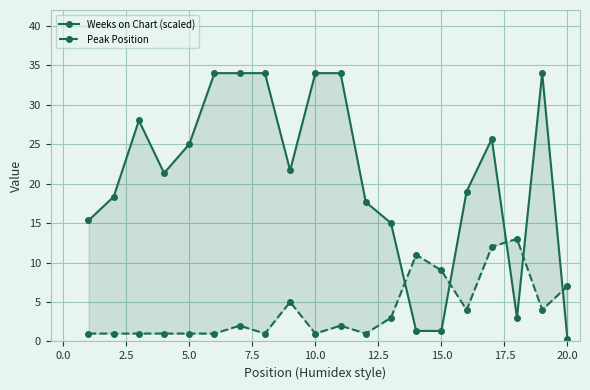

What are all the series names shown in the legend?

Weeks on Chart (scaled), Peak Position